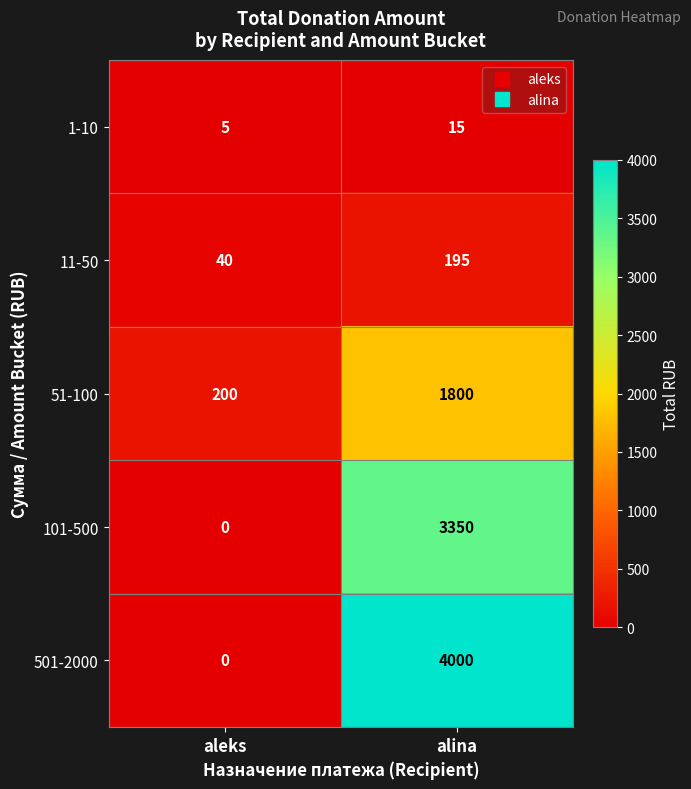

The value of 501-2000 at aleks is 2267. True or false?

False